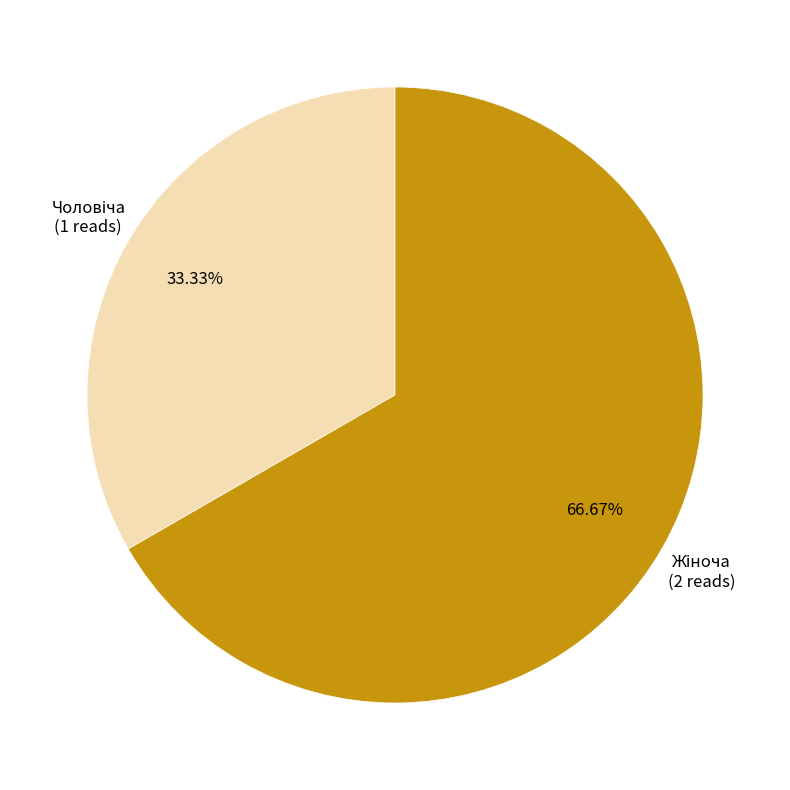

How many slices are in this pie chart?

2